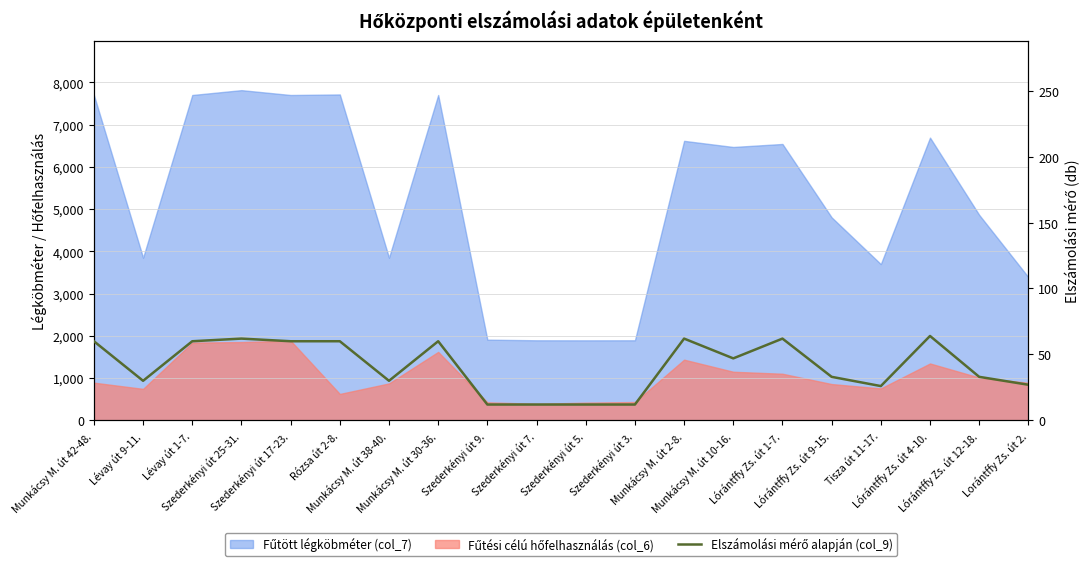

Where is the first local minimum?

Lévay út 9-11.